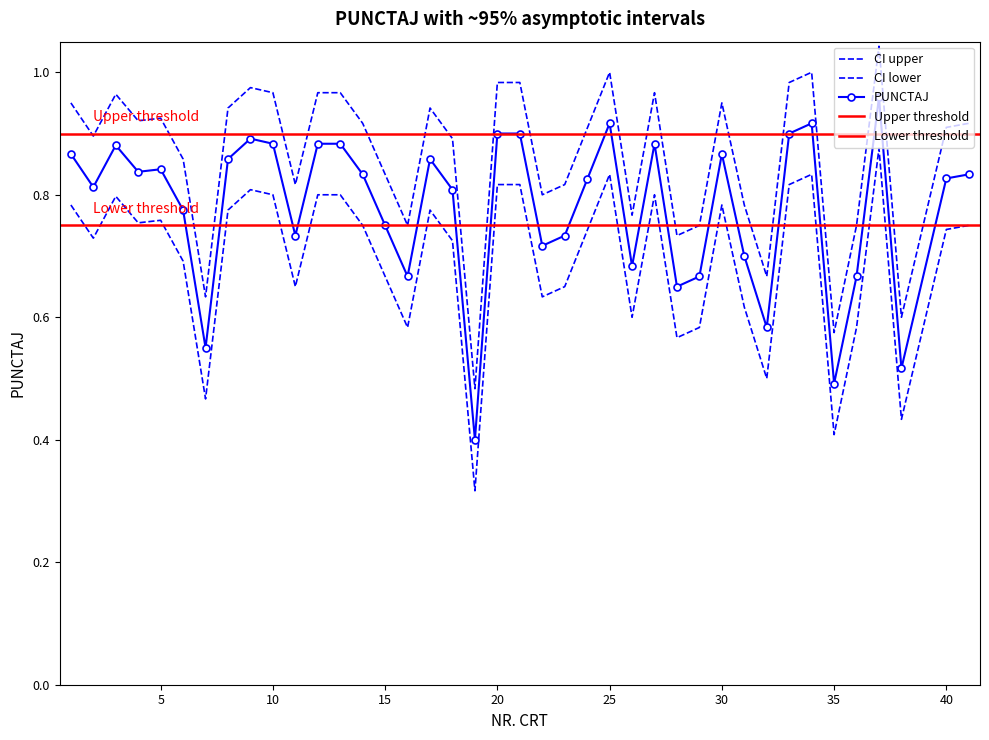

Which series has the widest spread of values?

PUNCTAJ